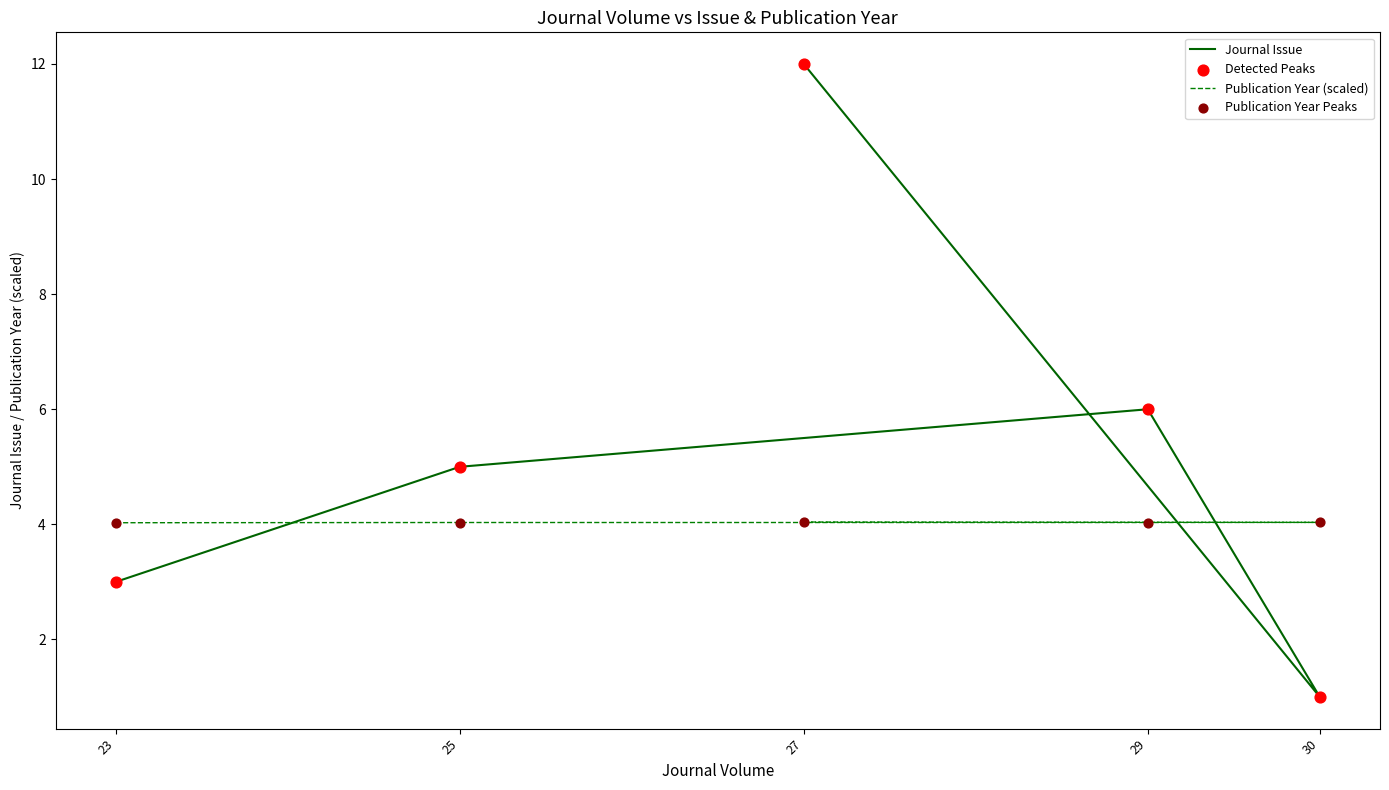

At how many categories does at least one series exceed 9?

1